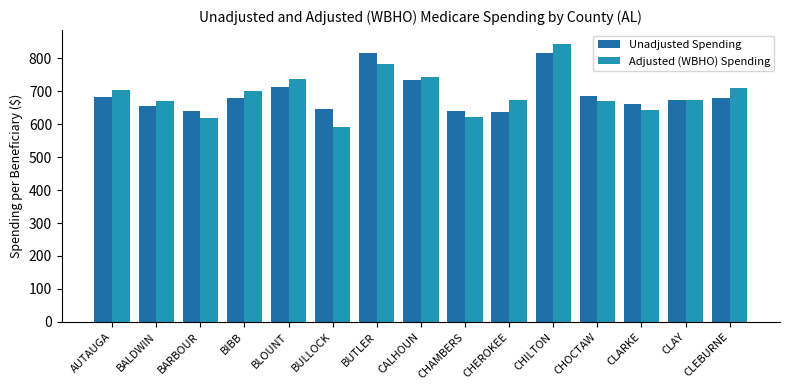

How many groups of bars are there?

15